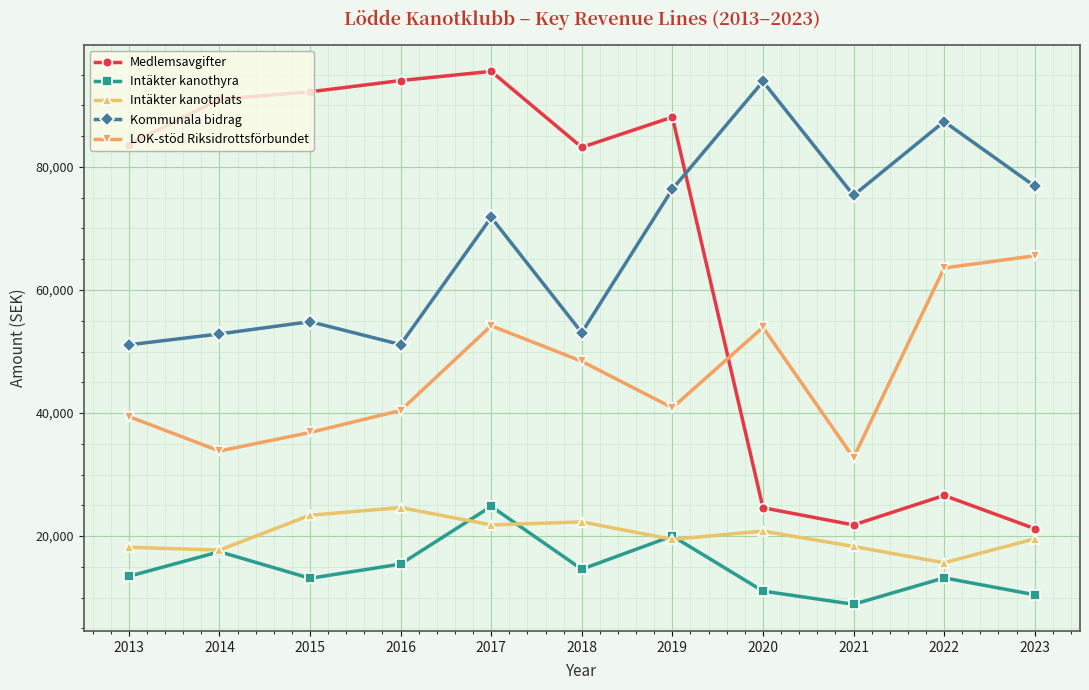

Which series has the largest total across all categories?

Kommunala bidrag